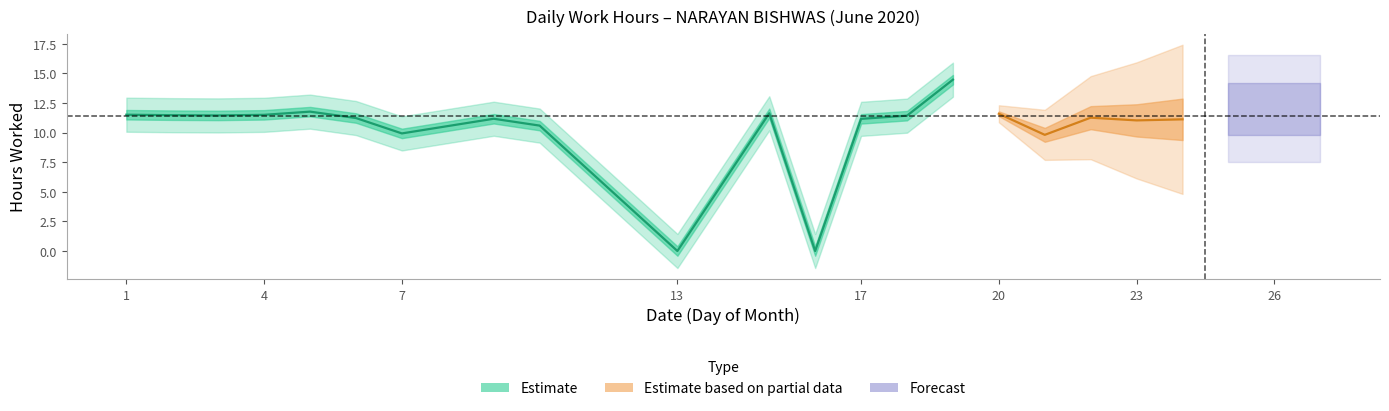

How many interior local valleys (lower than both neighbors) does the data have?

7